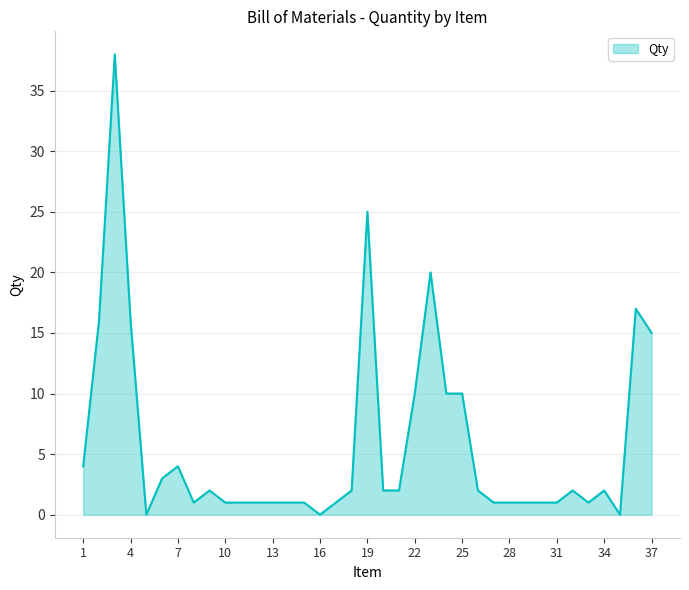

What is the greatest value displayed?

38